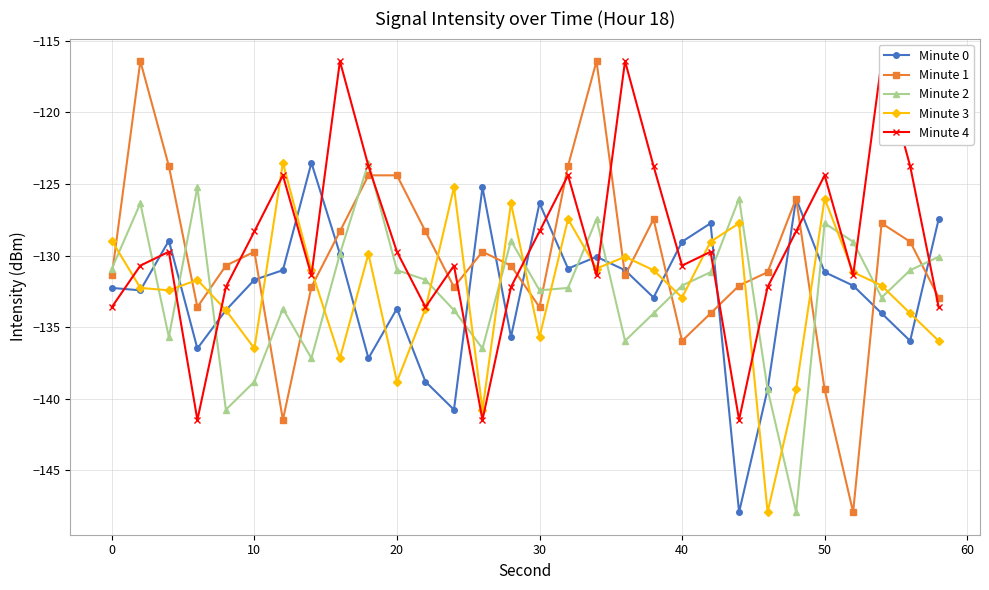

Is it true that Minute 0 equals -191.2 at 30?

False